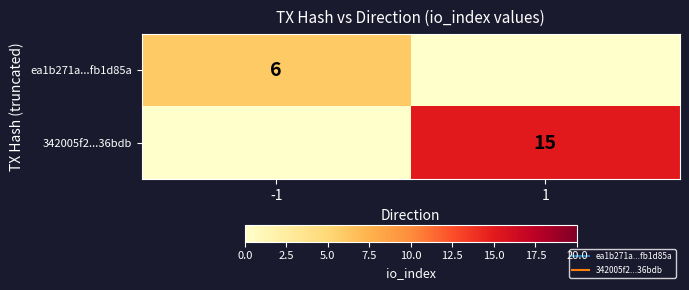

How many distinct data groups are displayed?

2